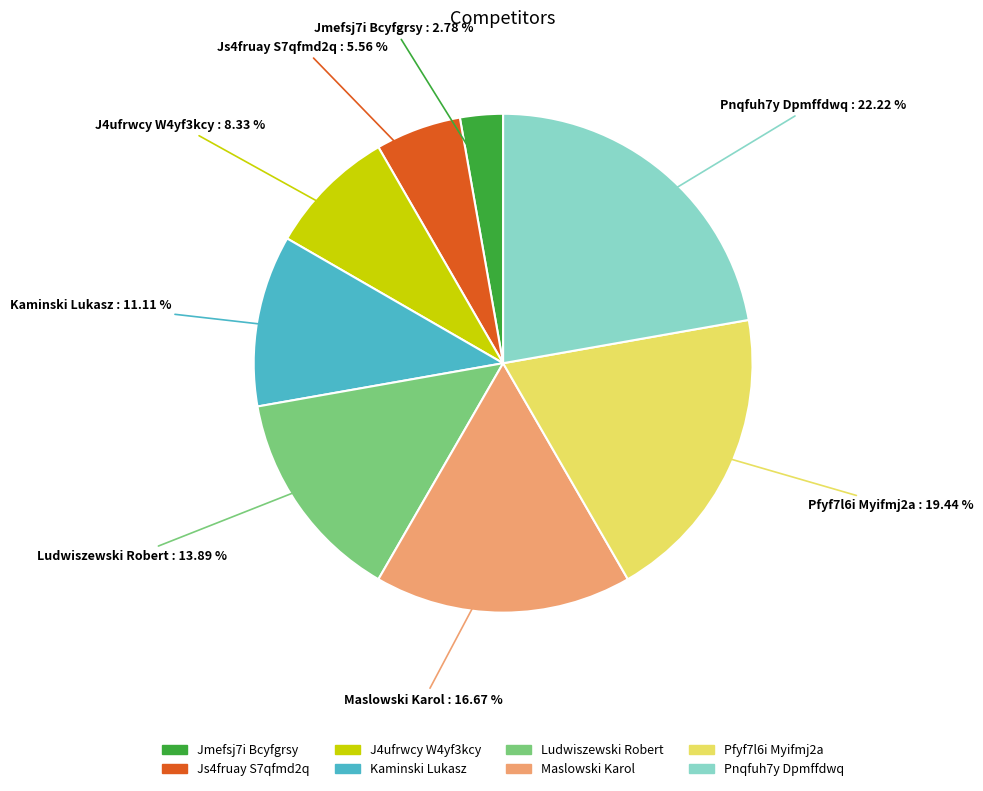

Count the number of slices in the pie.

8